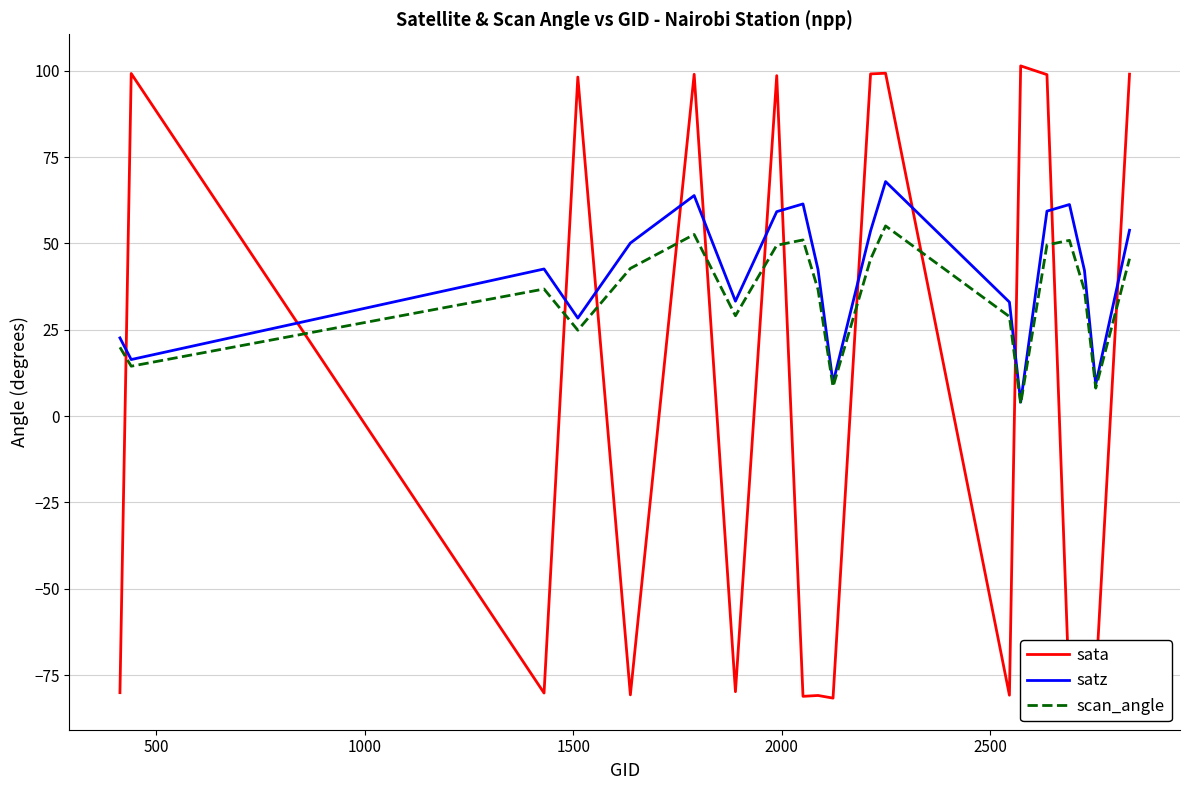

Which series ends up on top after the final intersection of sata and satz?

sata